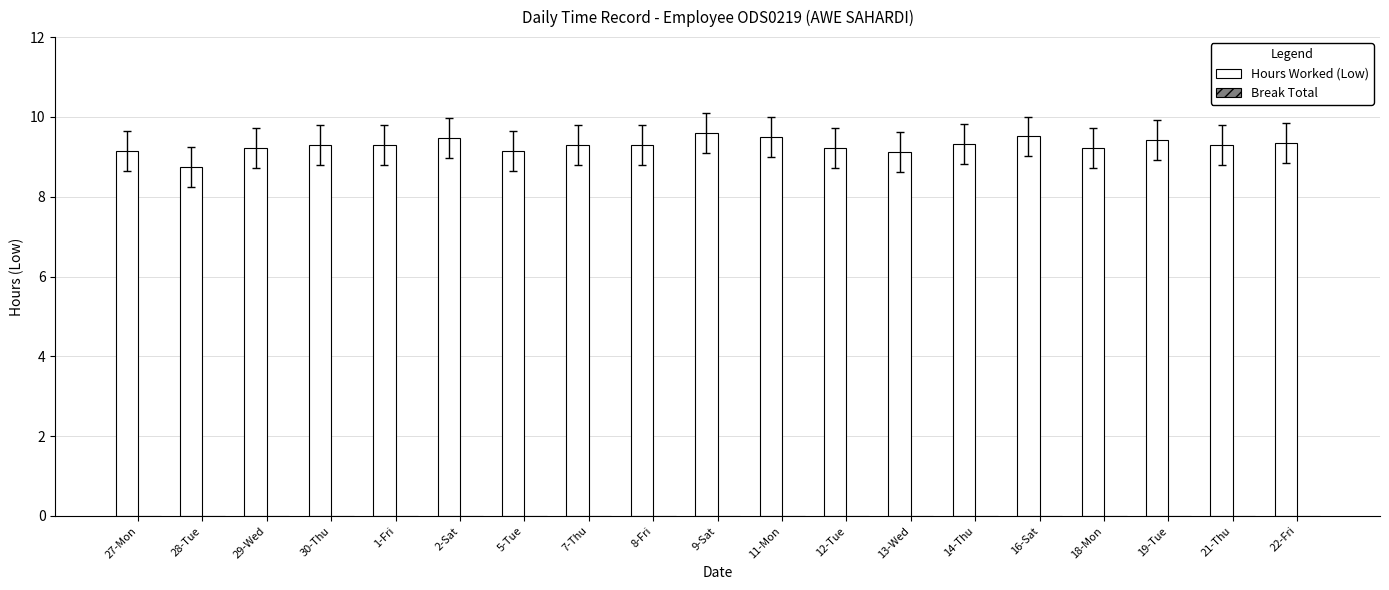

What is the smallest value displayed?

8.7